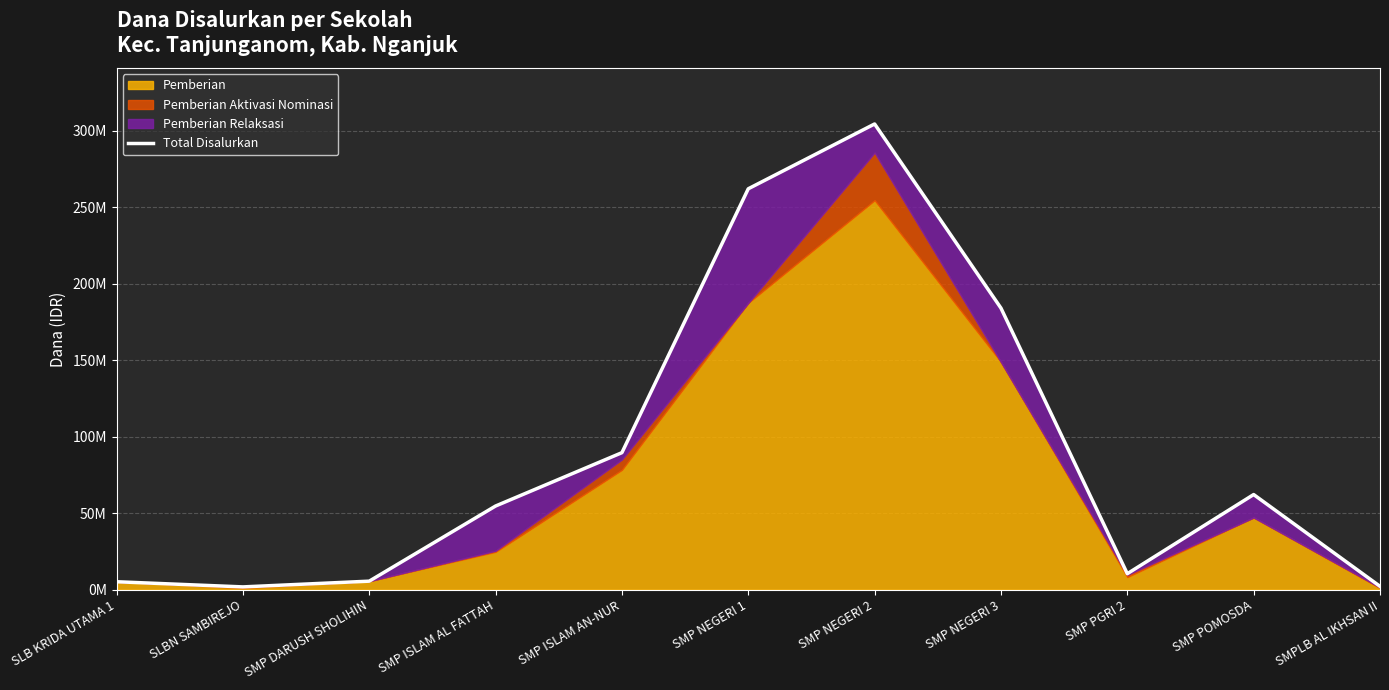

What is the difference between the maximum and minimum values?

302625000